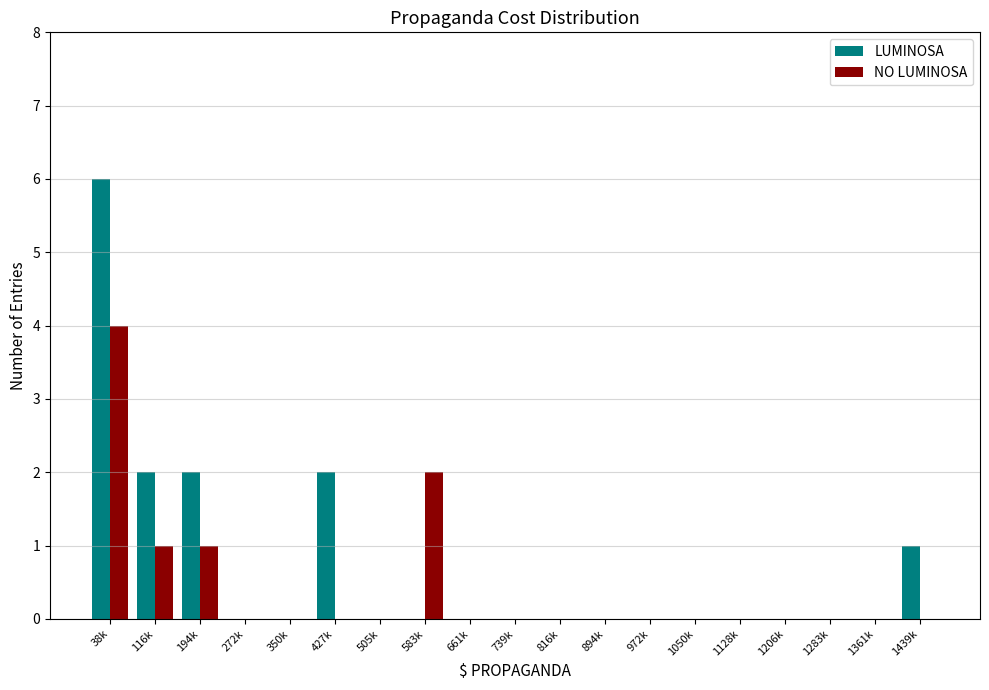

At which category is the sum across all series the highest?

38k